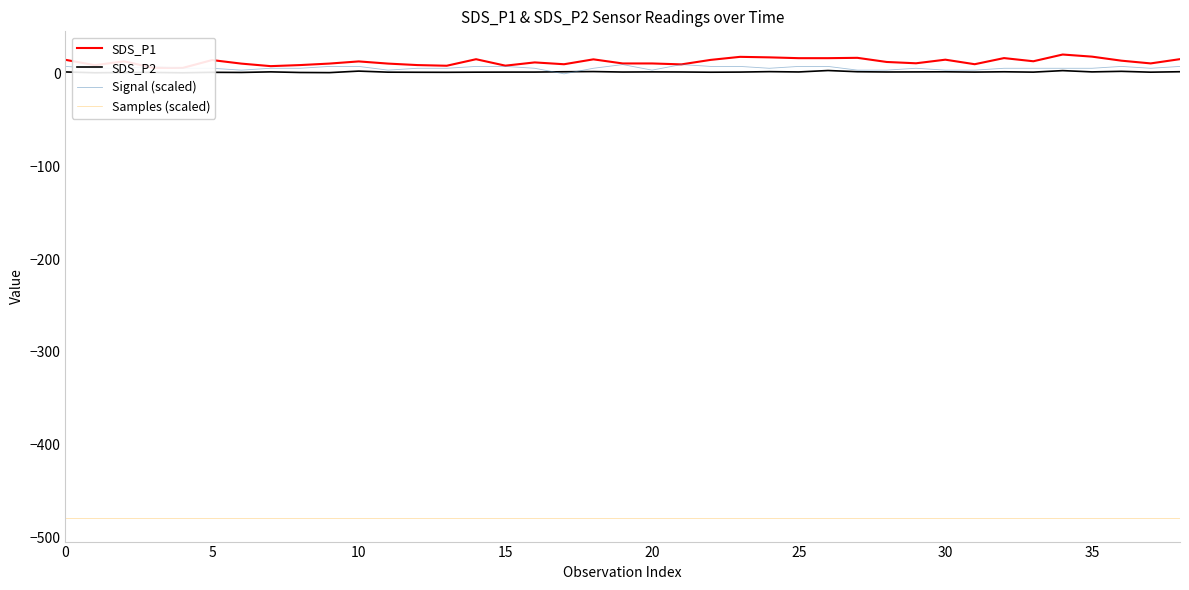

Reading right to left, transcribe all the data shown in this chart.

SDS_P1: 15.8	11.2	14.2	18.6	20.8	13.6	17.0	10.4	15.3	11.4	12.8	17.3	16.9	16.9	17.8	18.3	15.1	10.2	11.2	11.2	15.6	10.3	12.3	8.8	15.8	8.7	9.4	11.1	13.4	11.1	9.4	8.3	11.0	14.8	6.4	6.5	13.5	9.3	15.1
SDS_P2: 2.3	1.8	2.7	2.1	3.5	1.9	2.2	1.9	2.2	2.1	2.0	2.3	3.6	2.0	2.4	1.9	1.8	2.0	2.1	1.9	2.5	2.2	1.9	1.9	1.8	1.6	1.7	1.8	3.0	1.3	1.4	2.1	1.5	1.6	1.1	1.5	1.4	1.1	2.0
Signal (scaled): 8.0	6.0	8.0	6.0	6.0	6.0	6.0	4.0	4.0	6.0	4.0	4.0	8.0	8.0	6.0	8.0	8.0	10.0	4.0	10.0	6.0	0.0	6.0	8.0	8.0	6.0	6.0	4.0	8.0	8.0	6.0	6.0	4.0	6.0	6.0	8.0	6.0	6.0	8.0
Samples (scaled): -479.5	-479.5	-479.5	-479.5	-479.5	-479.5	-479.5	-479.5	-479.5	-479.5	-479.5	-479.5	-479.5	-479.5	-479.5	-479.5	-479.5	-479.5	-479.5	-479.5	-479.5	-479.5	-479.5	-479.5	-479.5	-479.5	-479.5	-479.5	-479.5	-479.5	-479.5	-479.5	-479.5	-479.5	-479.5	-479.5	-479.5	-479.5	-479.5